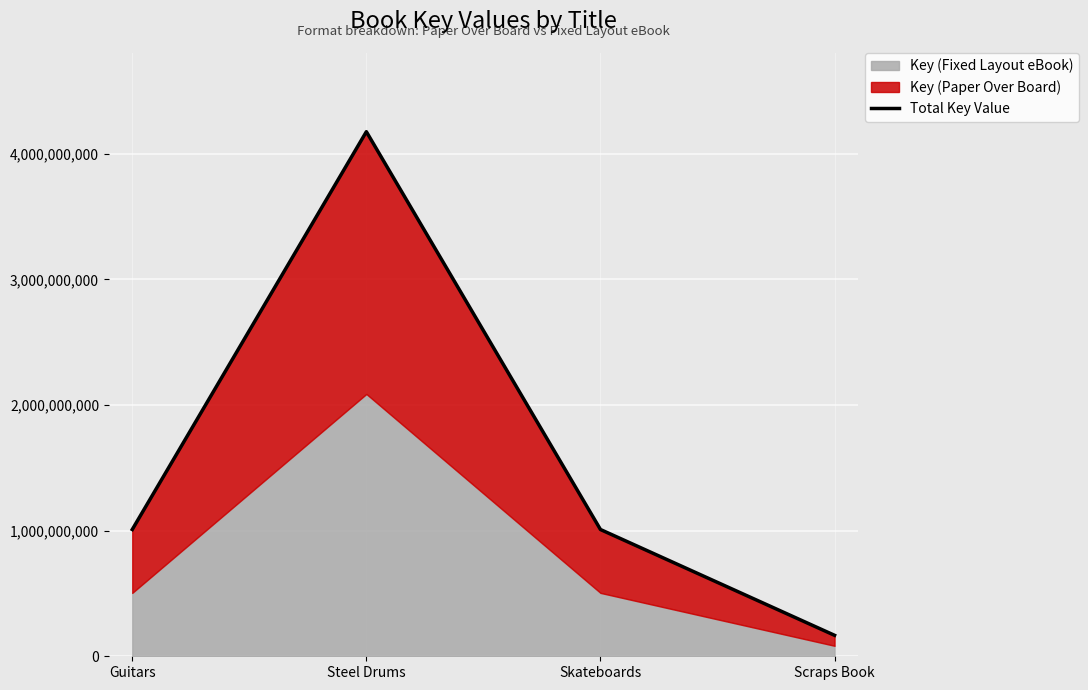

Between Guitars and Scraps Book, which is larger?

Guitars